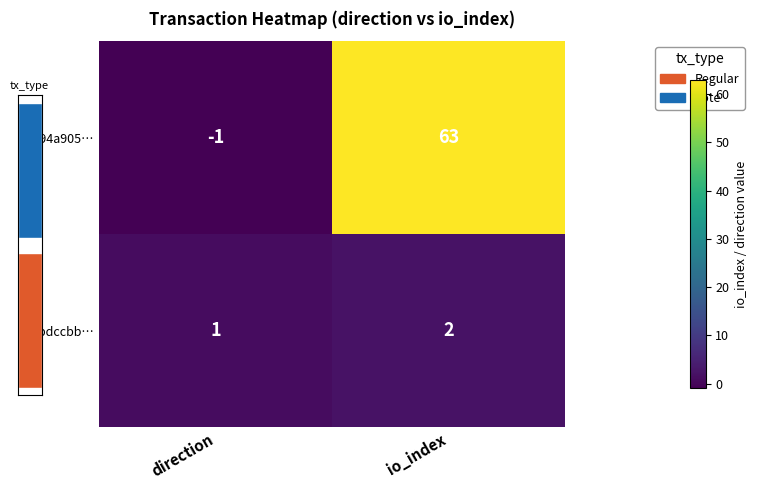

Which category has the lowest value in the a1bdccbb… series?

direction